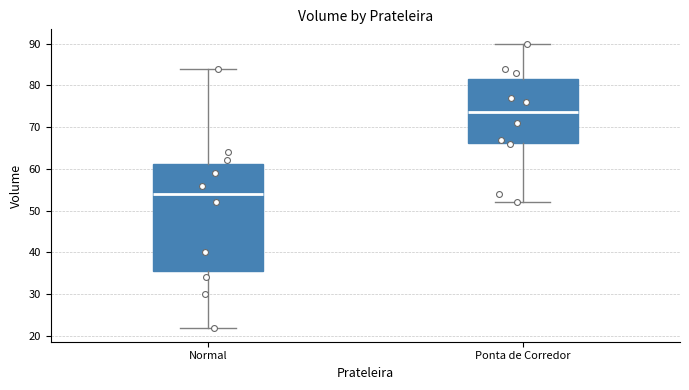

Which box's median line is the lowest?

Normal